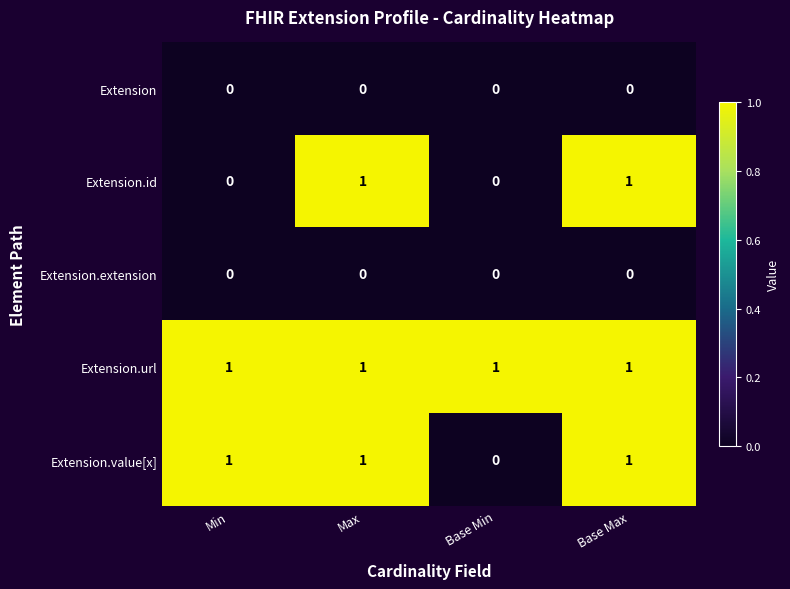

What is the greatest value displayed?

1